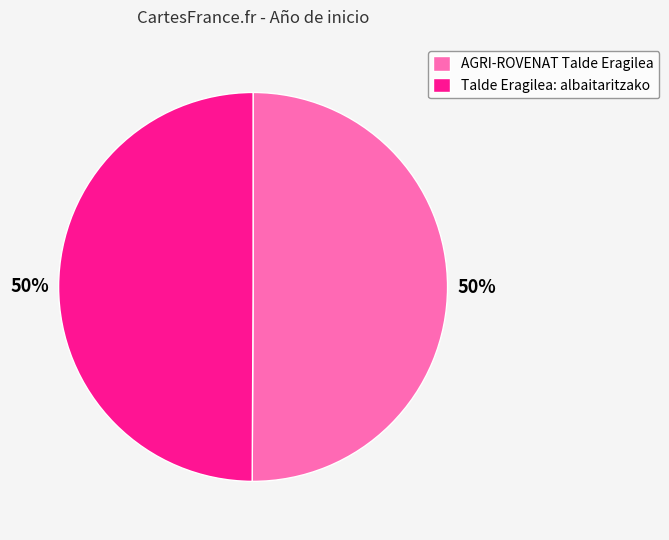

What percentage is the Talde Eragilea: albaitaritzako slice, to the nearest percent?

50%